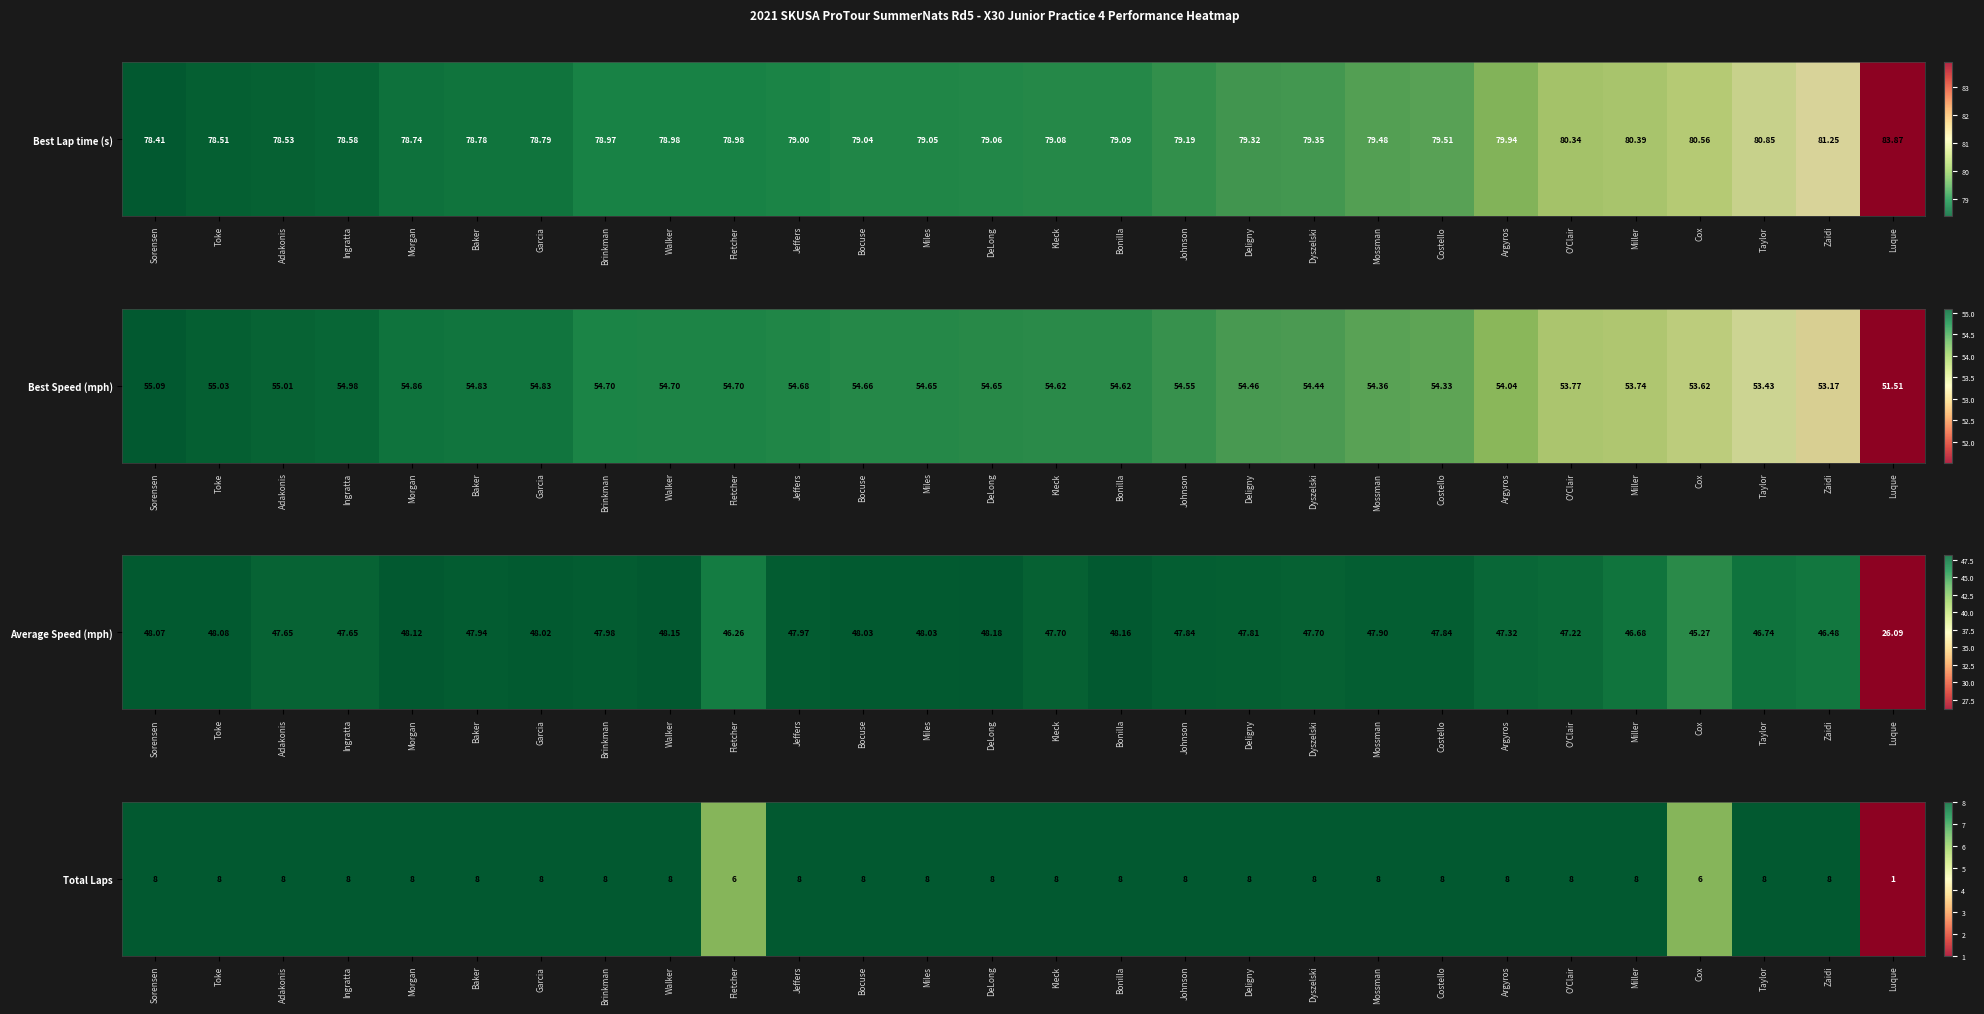

What is the smallest value displayed?

1